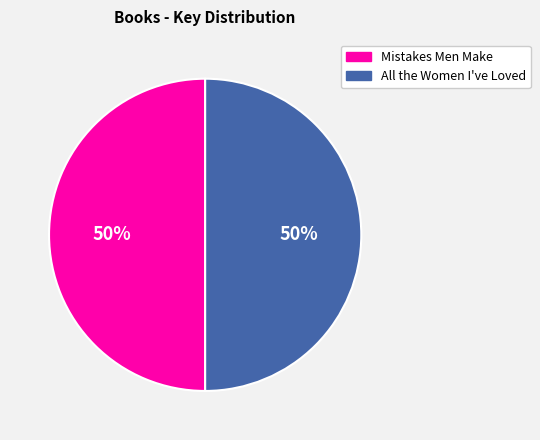

Is the sum of Mistakes Men Make and All the Women I've Loved greater than half?

Yes